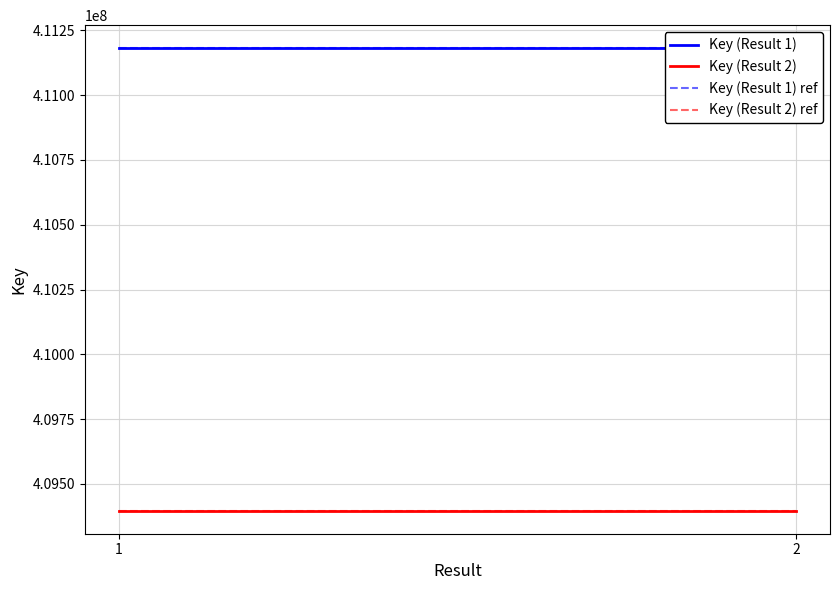

Is this an area chart (filled region under the line)?

No